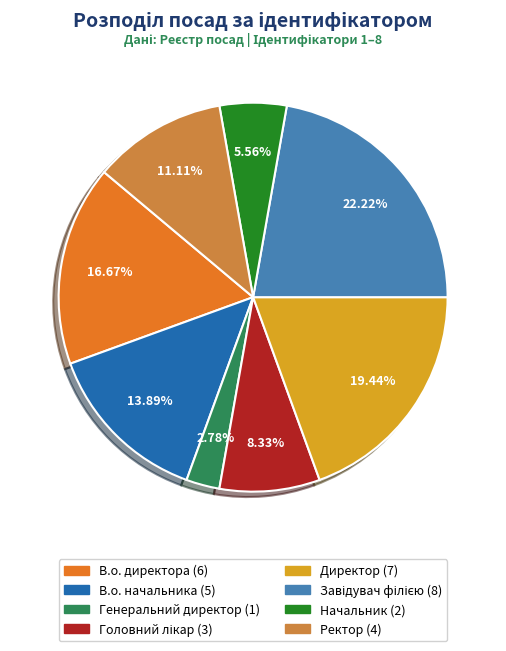

Is the sum of В.о. директора and В.о. начальника greater than half?

No